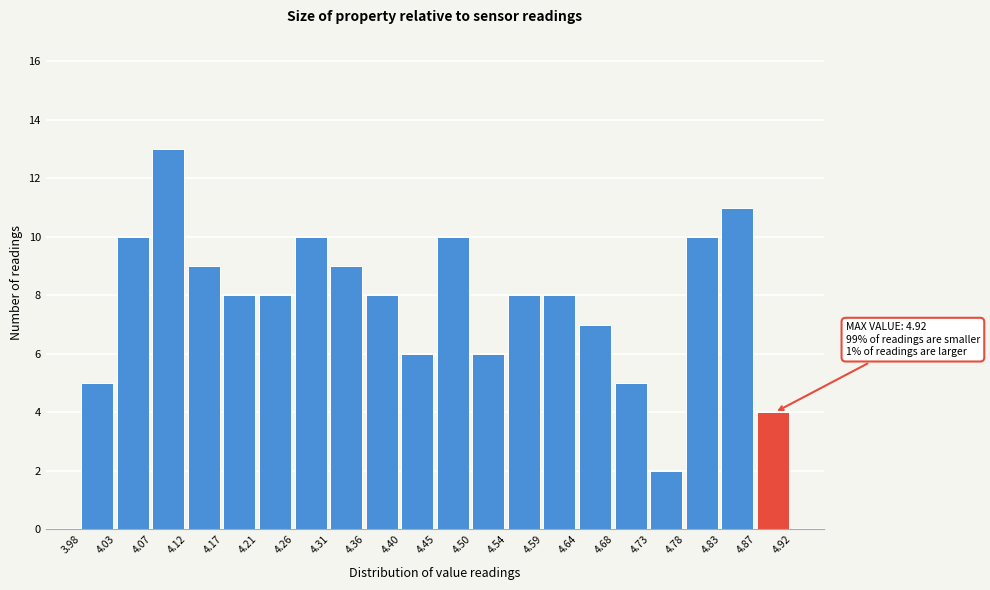

Which range on the x-axis has the tallest bar?

4.07 to 4.12